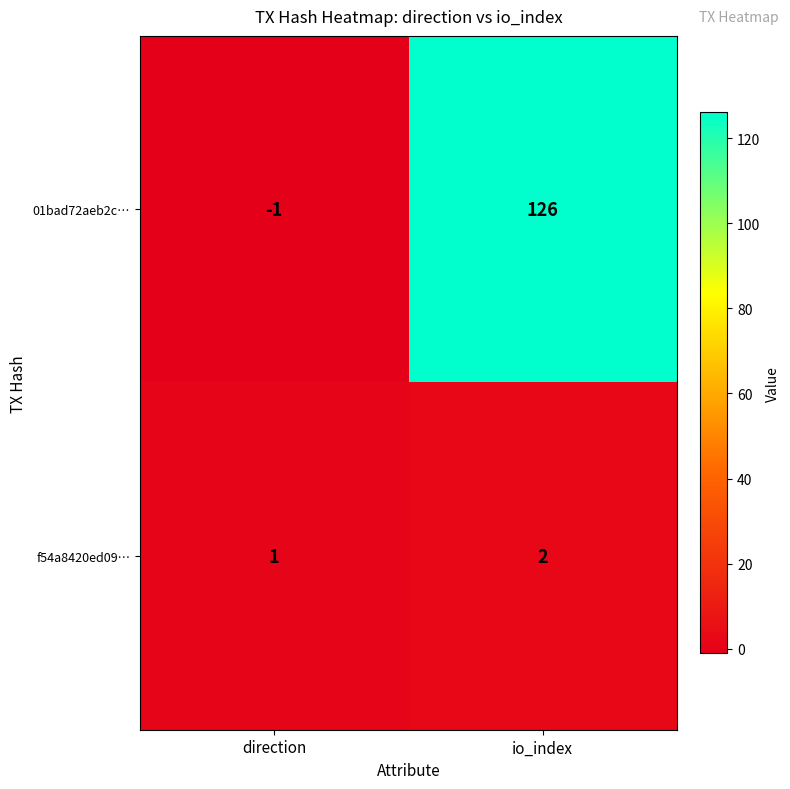

At which label is f54a8420ed09… closest to 1?

direction